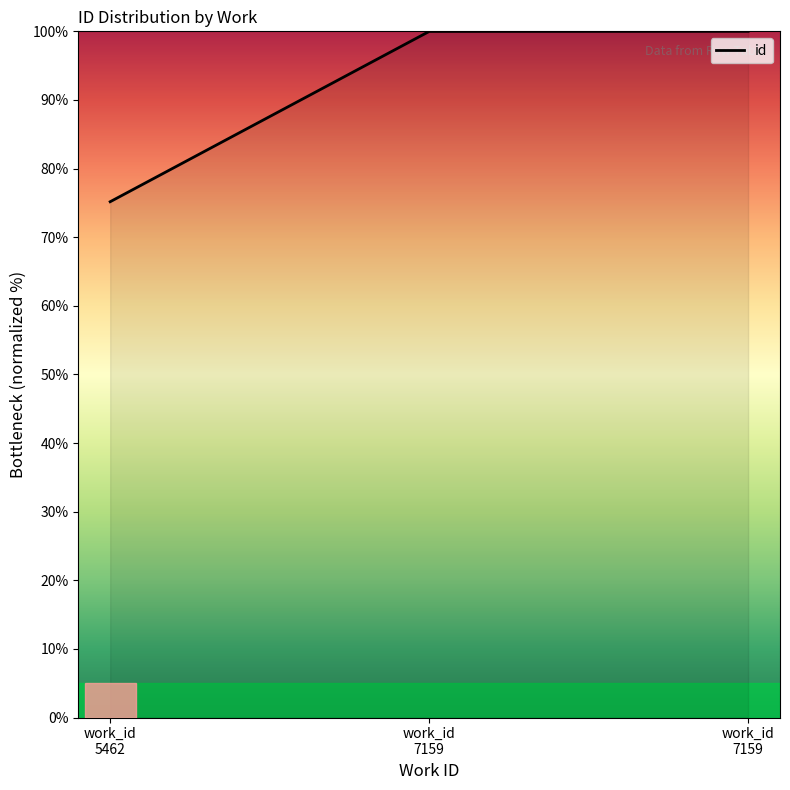

What is the difference between the maximum and minimum values?

24.8